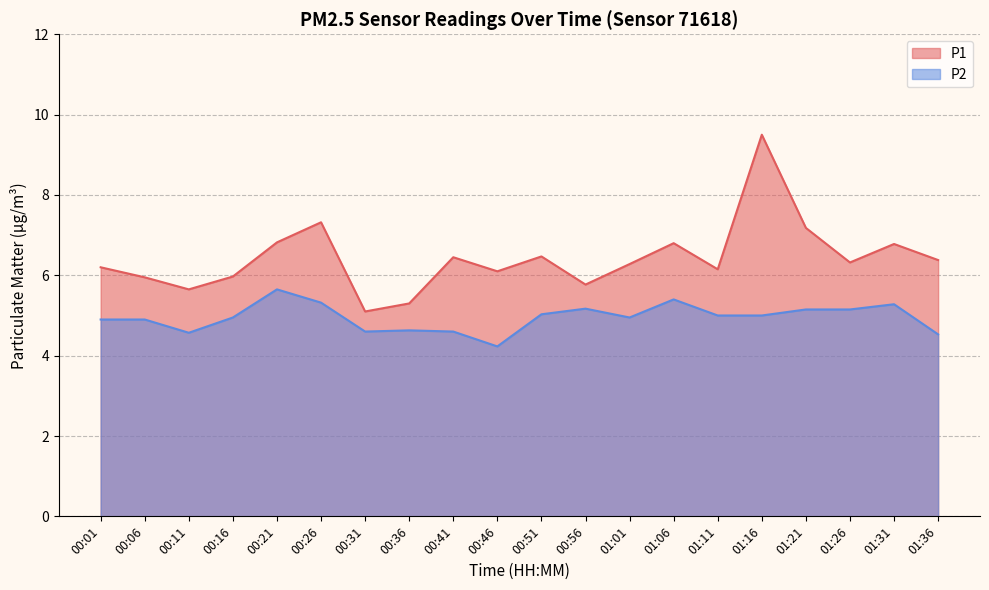

At which label does P2 first exceed 5?

00:21